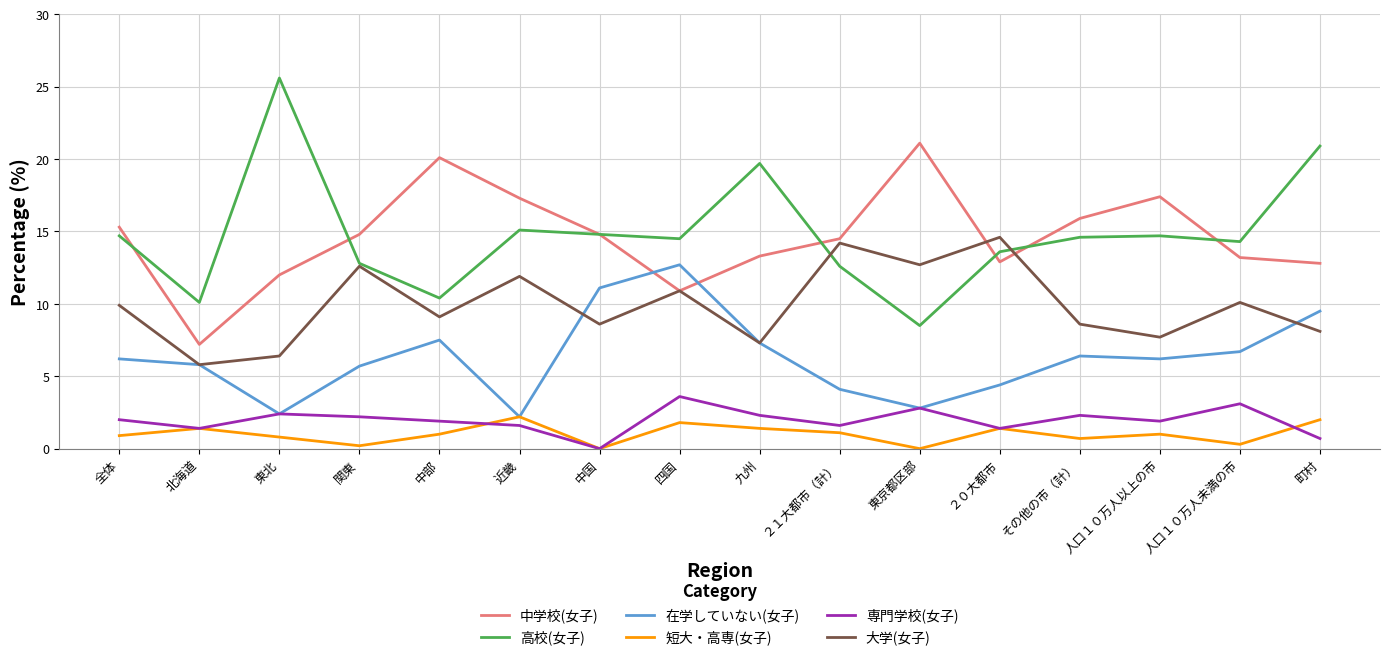

True or false: 高校(女子) has more than 0 interior local peaks.

True